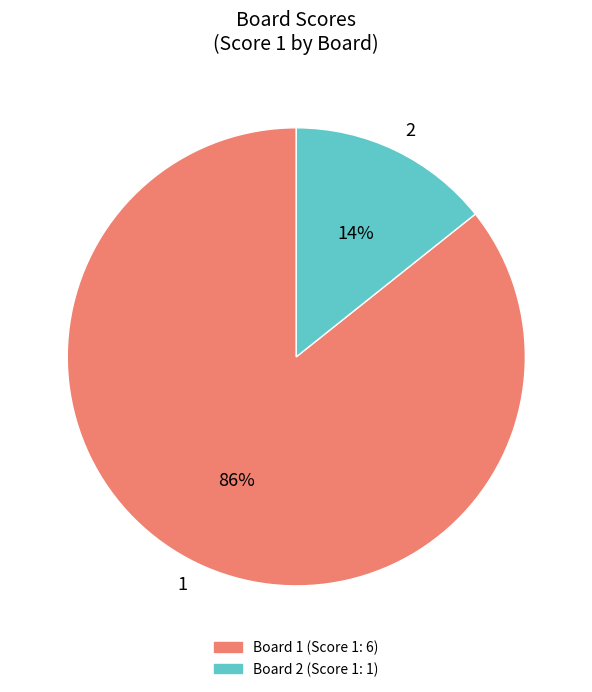

Which has a higher value, 2 or 1?

1